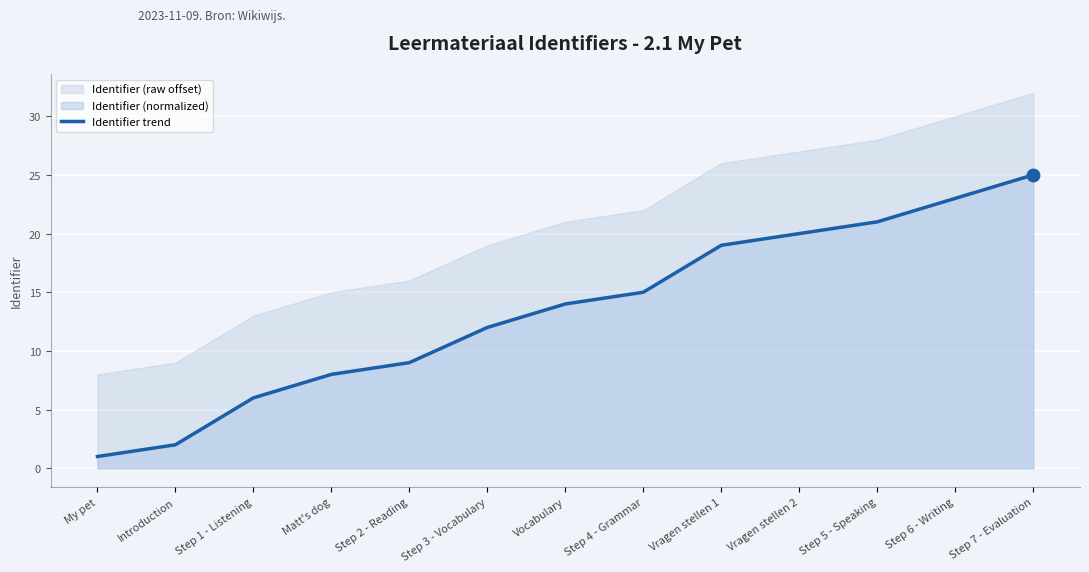

Rank the categories by value from highest to lowest.

Step 7 - Evaluation, Step 6 - Writing, Step 5 - Speaking, Vragen stellen 2, Vragen stellen 1, Step 4 - Grammar, Vocabulary, Step 3 - Vocabulary, Step 2 - Reading, Matt's dog, Step 1 - Listening, Introduction, My pet